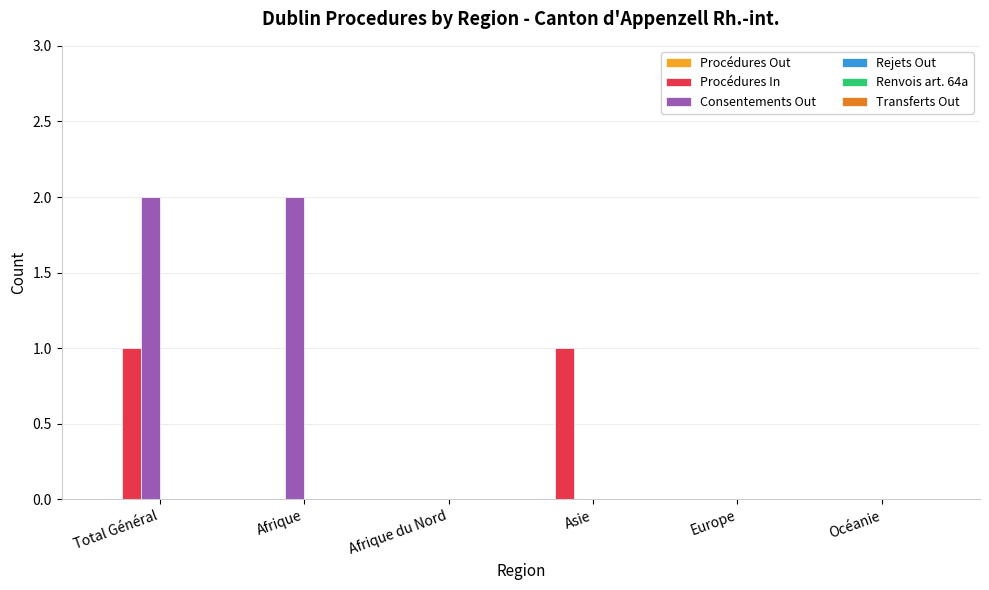

Which series has the largest total across all categories?

Consentements Out